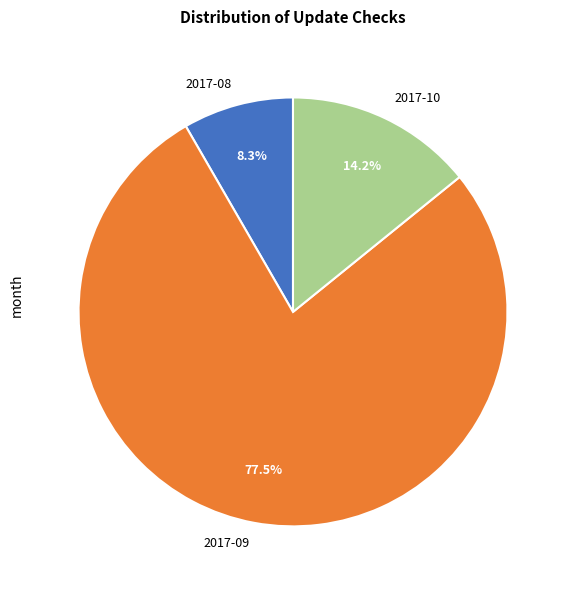

Approximately how many times larger is the value at 2017-09 compared to 2017-10?

5.5